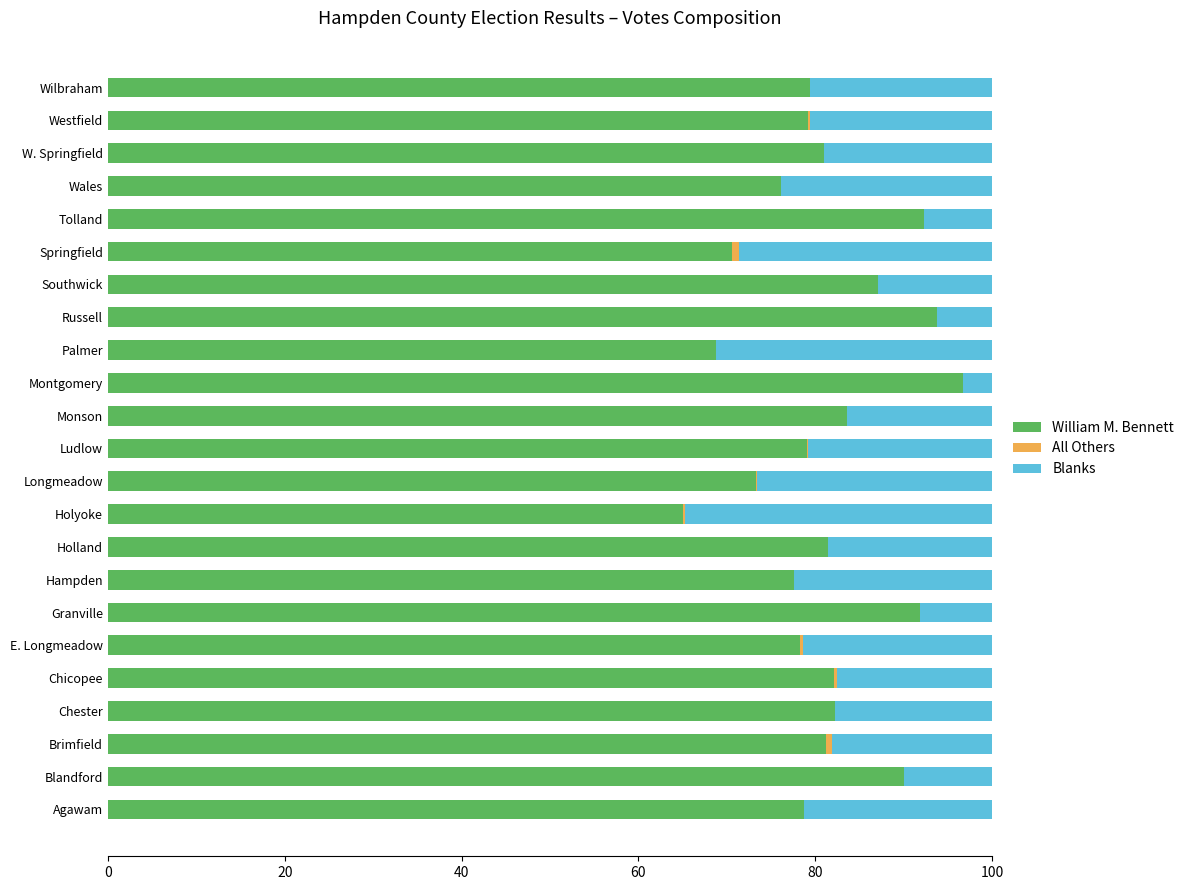

The William M. Bennett series shows 59.5 at Tolland. True or false?

False